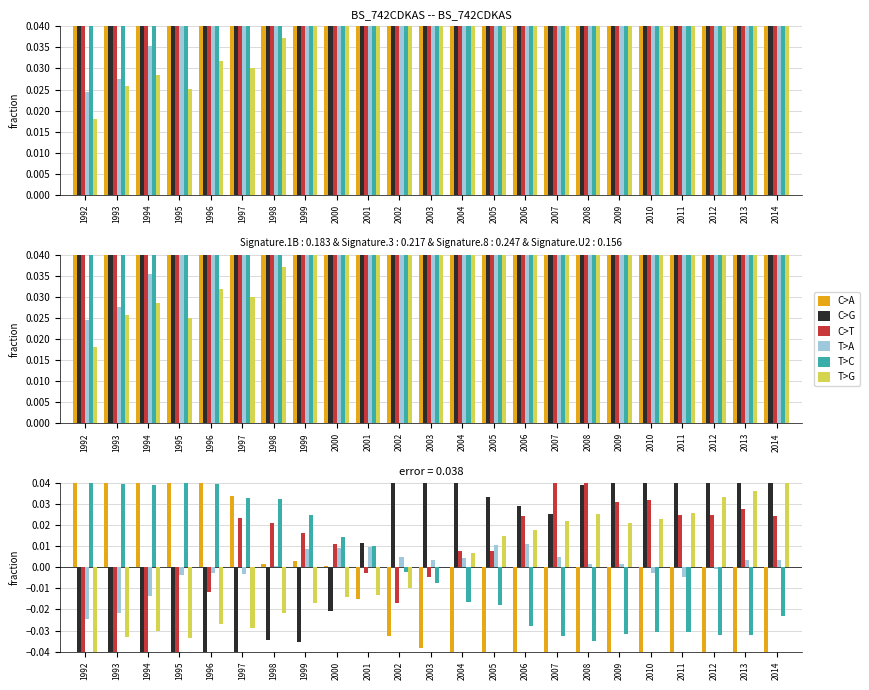

Where is T>A nearest to the value 0?

2012